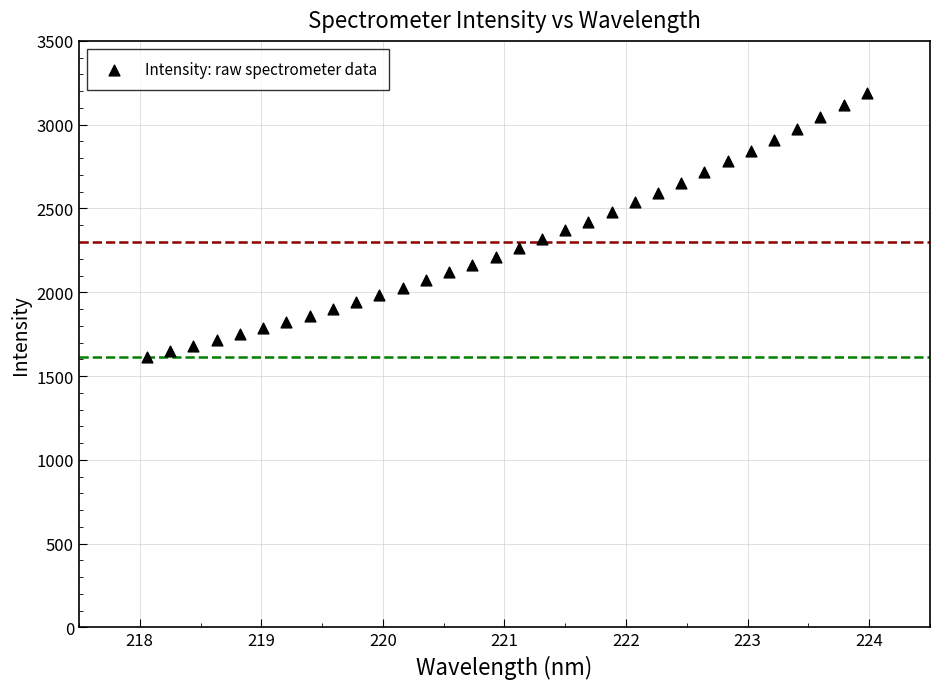

What is the range of X values (max minus min)?

5.9